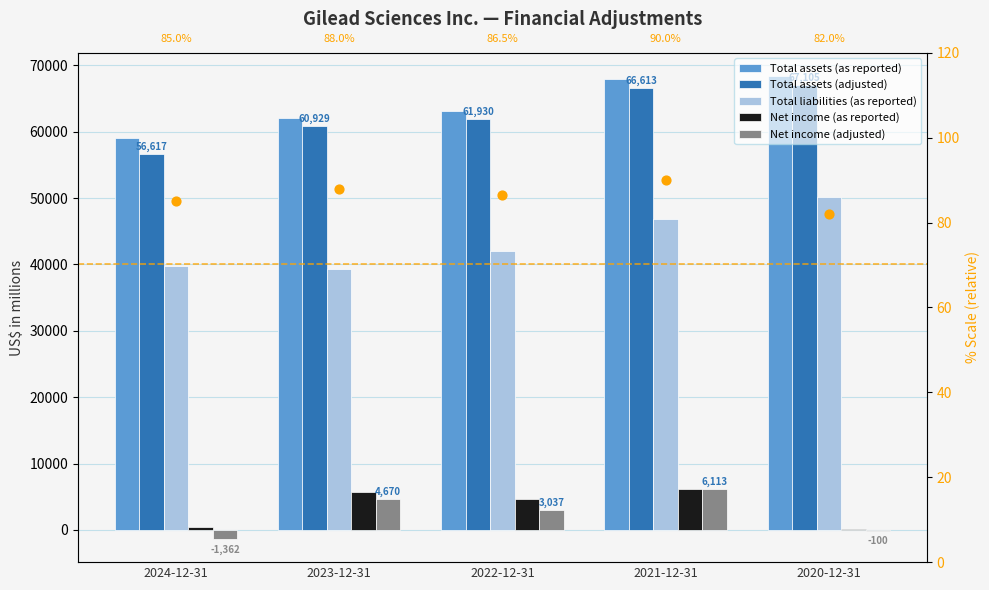

Which series reaches the minimum Y coordinate?

Net income (adjusted)